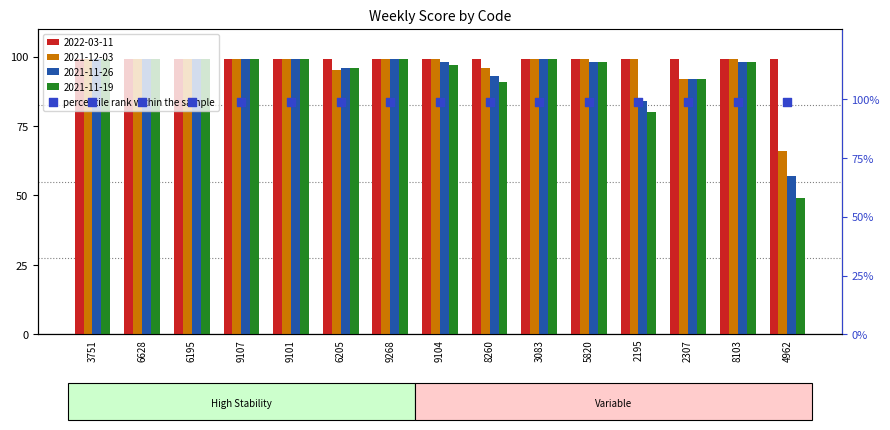

Which series contains the lowest Y value?

2021-11-19